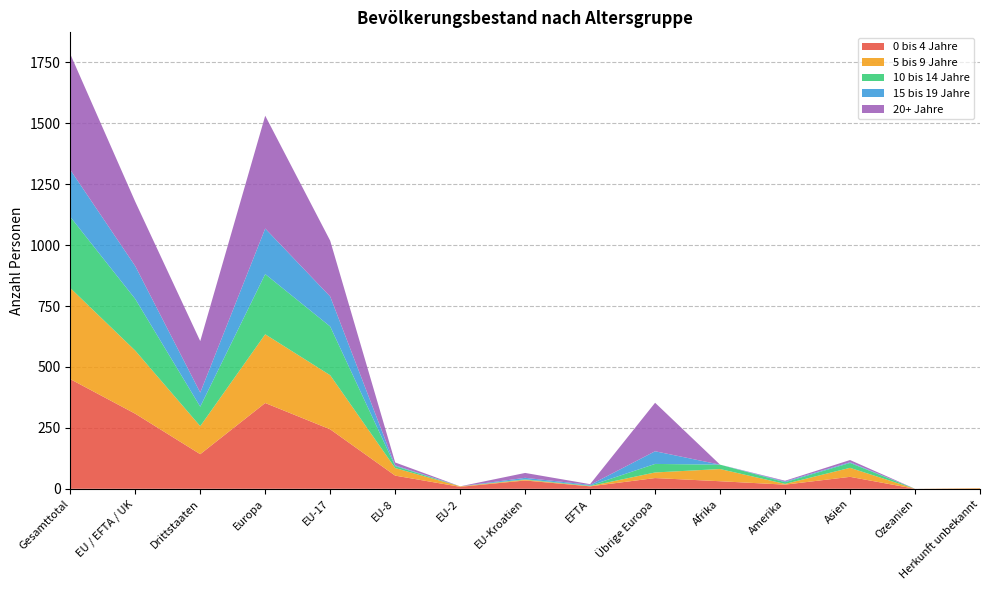

Reading left to right, extract all data points from this chart.

0 bis 4 Jahre: 450	308	142	352	244	54	8	34	10	44	31	17	49	0	1
5 bis 9 Jahre: 374	259	115	282	222	31	2	3	1	23	50	3	37	0	2
10 bis 14 Jahre: 292	212	80	247	200	8	0	2	2	35	18	7	20	0	0
15 bis 19 Jahre: 193	135	58	187	123	3	0	6	3	52	0	3	3	0	0
20+ Jahre: 475	264	211	463	229	12	0	20	3	199	0	3	9	0	0